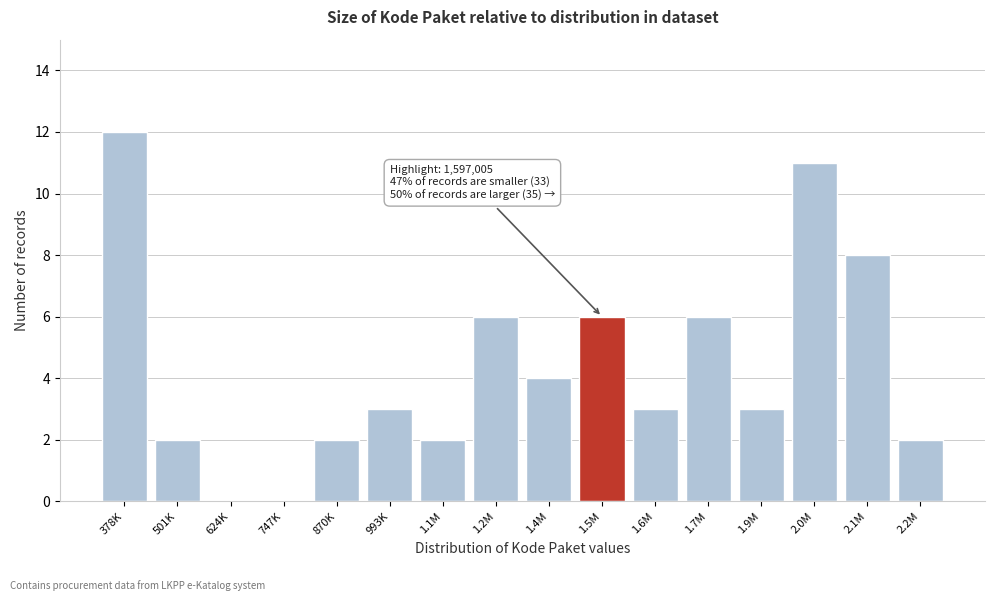

Reading left to right, extract all data points from this chart.

378K=12	501K=2	624K=0	747K=0	870K=2	993K=3	1.1M=2	1.2M=6	1.4M=4	1.5M=6	1.6M=3	1.7M=6	1.9M=3	2.0M=11	2.1M=8	2.2M=2